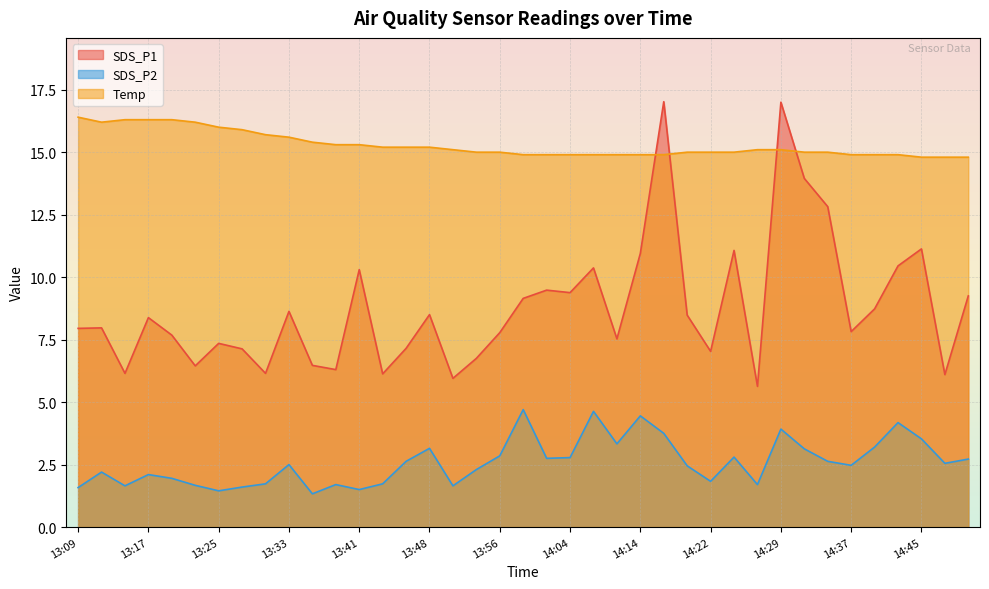

Reading left to right, extract all data points from this chart.

SDS_P1: 13:09=8.0	13:12=8.0	13:15=6.2	13:17=8.4	13:20=7.7	13:23=6.5	13:25=7.3	13:28=7.1	13:30=6.2	13:33=8.6	13:35=6.5	13:38=6.3	13:41=10.3	13:43=6.1	13:46=7.2	13:48=8.5	13:51=6.0	13:53=6.8	13:56=7.8	13:58=9.2	14:01=9.5	14:04=9.4	14:06=10.4	14:09=7.5	14:14=10.9	14:17=17.0	14:19=8.5	14:22=7.0	14:24=11.1	14:27=5.6	14:29=17.0	14:32=13.9	14:34=12.8	14:37=7.8	14:40=8.7	14:42=10.4	14:45=11.1	14:47=6.1	14:50=9.2
SDS_P2: 13:09=1.6	13:12=2.2	13:15=1.6	13:17=2.1	13:20=1.9	13:23=1.7	13:25=1.4	13:28=1.6	13:30=1.7	13:33=2.5	13:35=1.3	13:38=1.7	13:41=1.5	13:43=1.7	13:46=2.6	13:48=3.1	13:51=1.6	13:53=2.3	13:56=2.9	13:58=4.7	14:01=2.8	14:04=2.8	14:06=4.6	14:09=3.3	14:14=4.5	14:17=3.8	14:19=2.5	14:22=1.8	14:24=2.8	14:27=1.7	14:29=3.9	14:32=3.1	14:34=2.6	14:37=2.5	14:40=3.2	14:42=4.2	14:45=3.5	14:47=2.5	14:50=2.7
Temp: 13:09=16.4	13:12=16.2	13:15=16.3	13:17=16.3	13:20=16.3	13:23=16.2	13:25=16.0	13:28=15.9	13:30=15.7	13:33=15.6	13:35=15.4	13:38=15.3	13:41=15.3	13:43=15.2	13:46=15.2	13:48=15.2	13:51=15.1	13:53=15.0	13:56=15.0	13:58=14.9	14:01=14.9	14:04=14.9	14:06=14.9	14:09=14.9	14:14=14.9	14:17=14.9	14:19=15.0	14:22=15.0	14:24=15.0	14:27=15.1	14:29=15.1	14:32=15.0	14:34=15.0	14:37=14.9	14:40=14.9	14:42=14.9	14:45=14.8	14:47=14.8	14:50=14.8